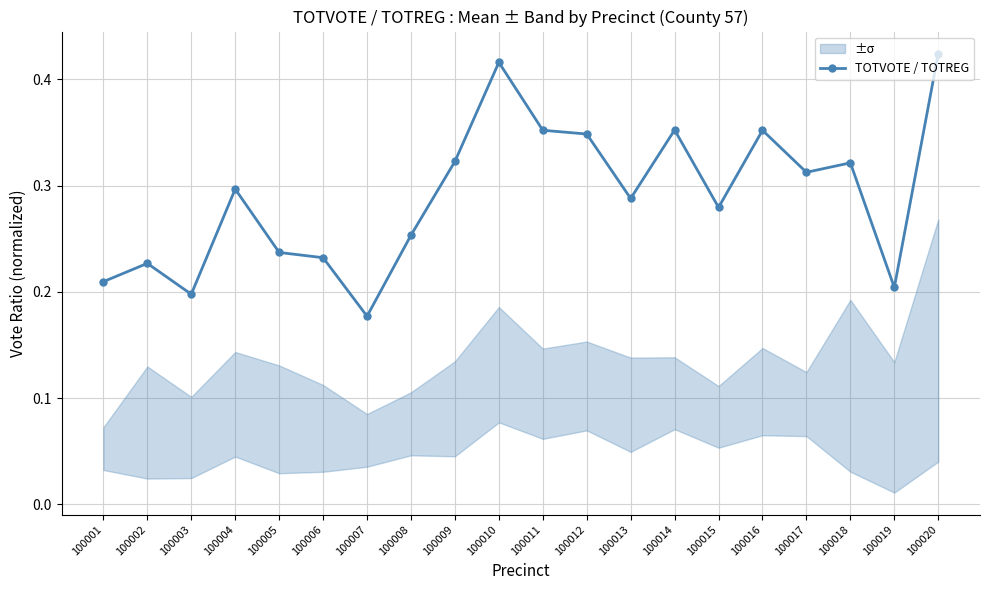

At which category does the data reach its first local peak?

100002